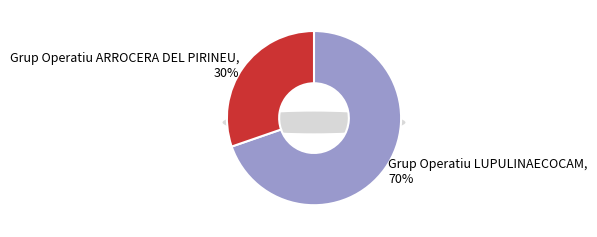

The Grup Operatiu LUPULINAECOCAM slice represents 70% of the pie. True or false?

True